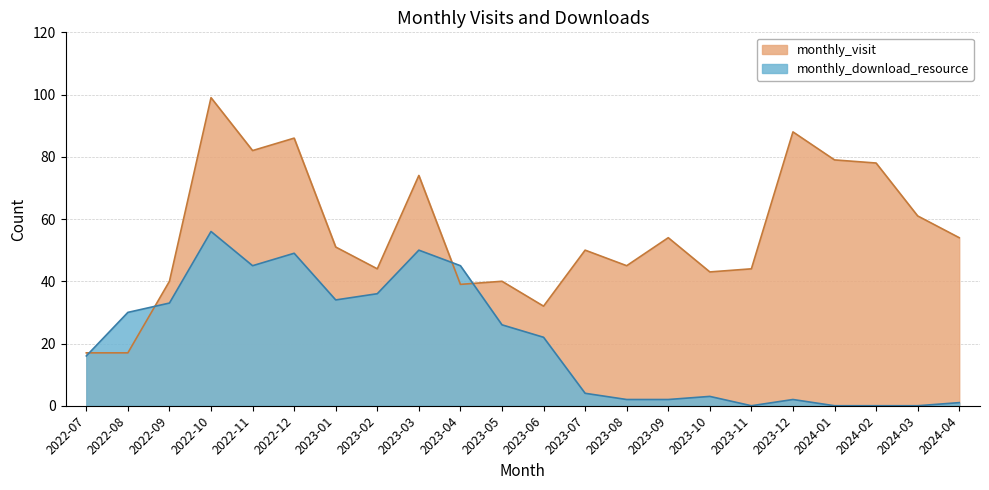

At which label does monthly_download_resource first exceed 22?

2022-08